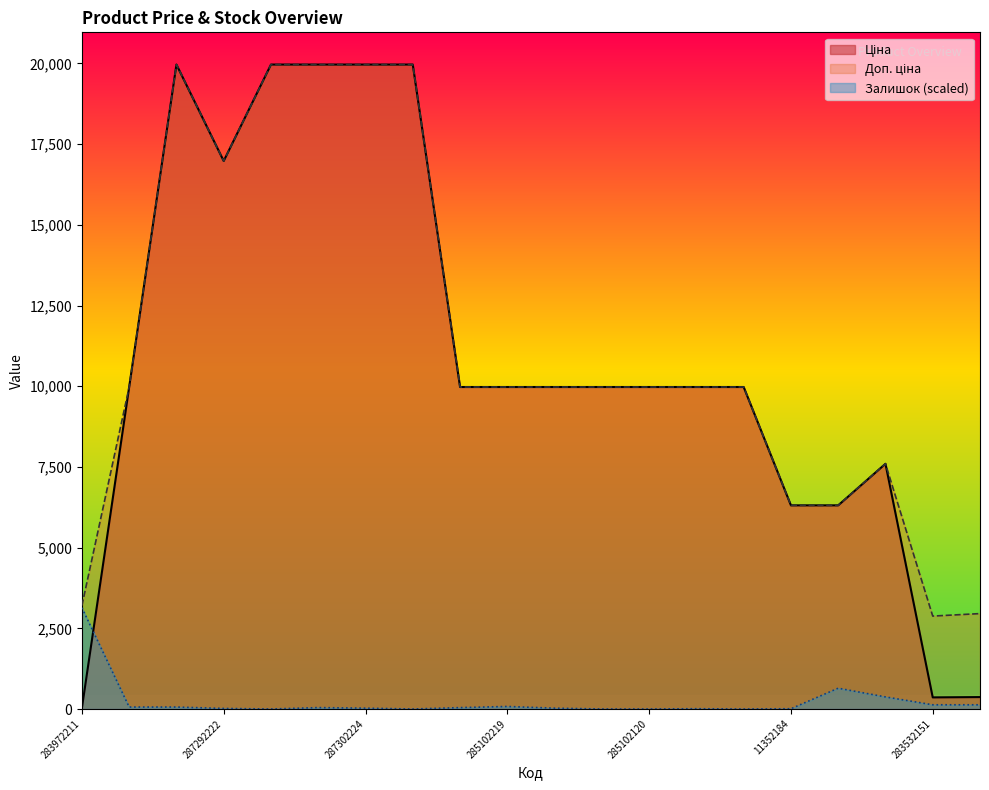

Is it true that Ціна equals 9975.0 at 285102219?

True